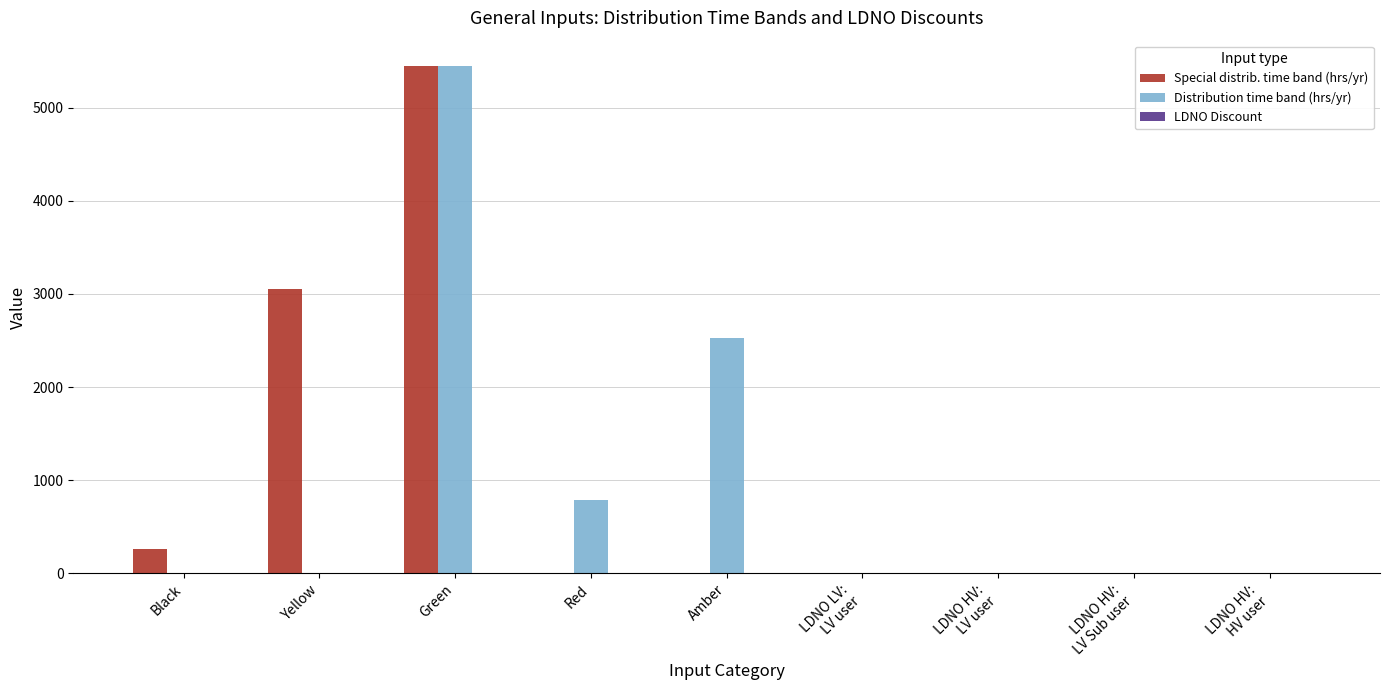

Which series changed the most between Yellow and Green?

Distribution time band (hrs/yr)